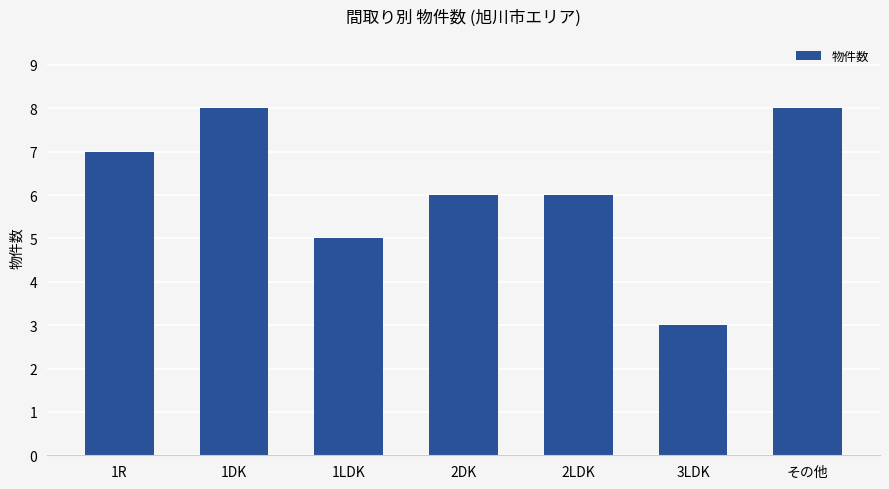

Reading left to right, list all the values displayed in this chart.

1R=7	1DK=8	1LDK=5	2DK=6	2LDK=6	3LDK=3	その他=8